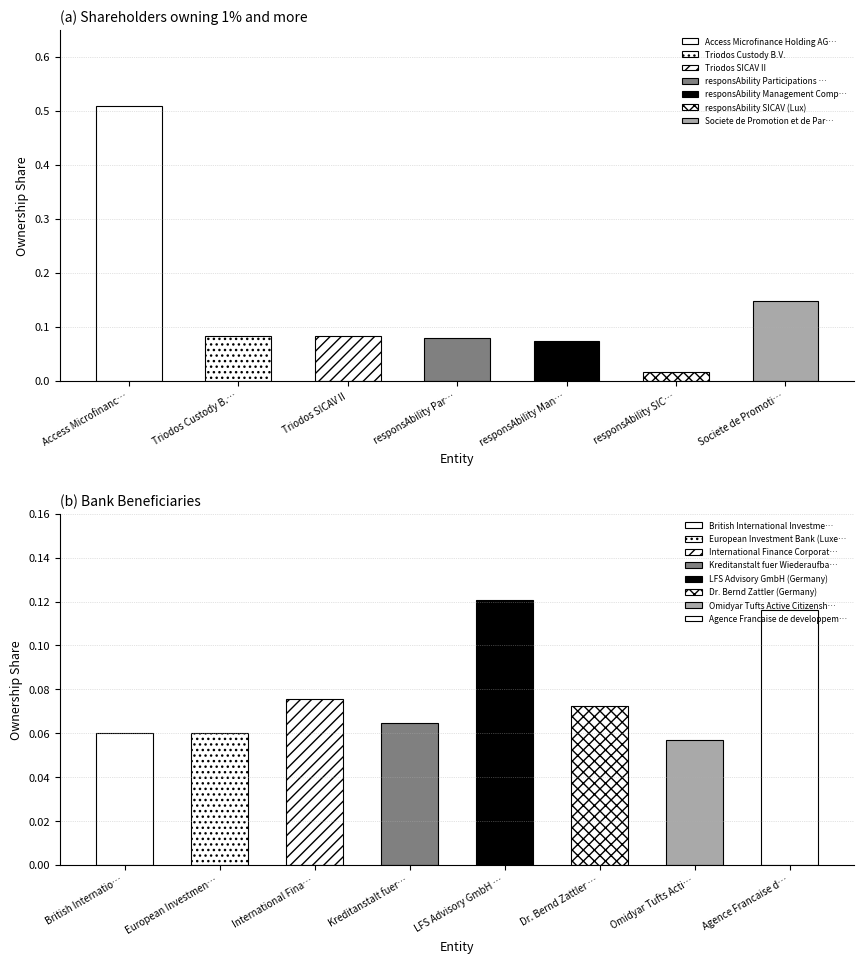

Are the bars horizontal?

No